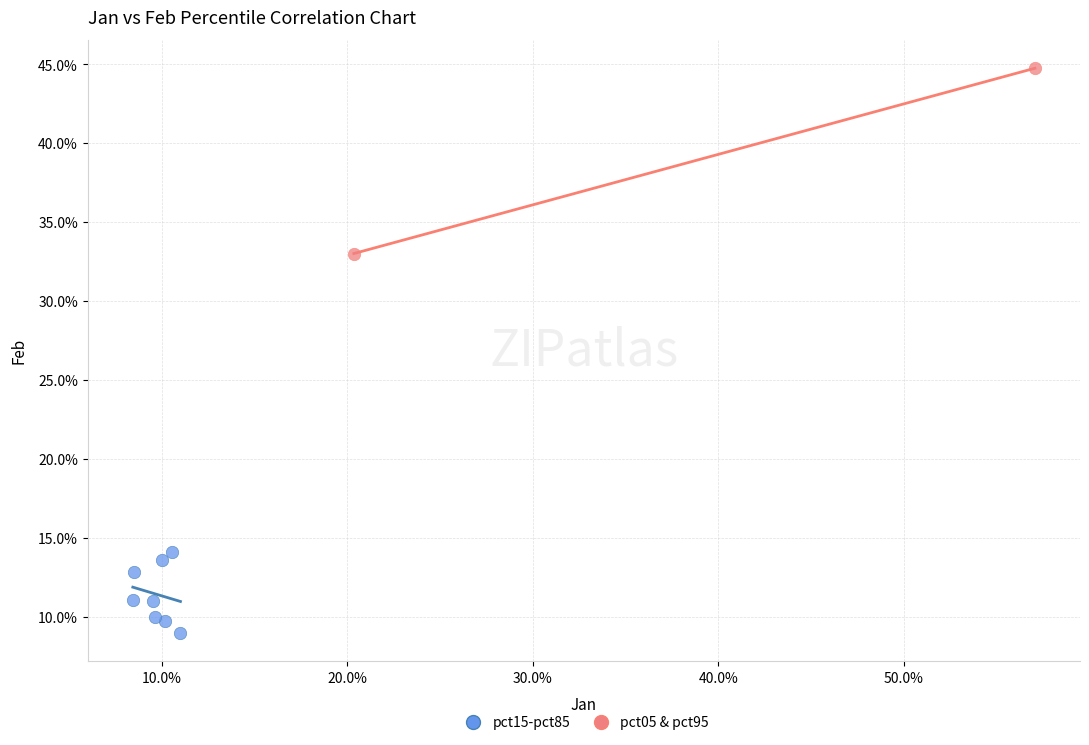

Which series has the largest Y range (max minus min)?

pct05 & pct95